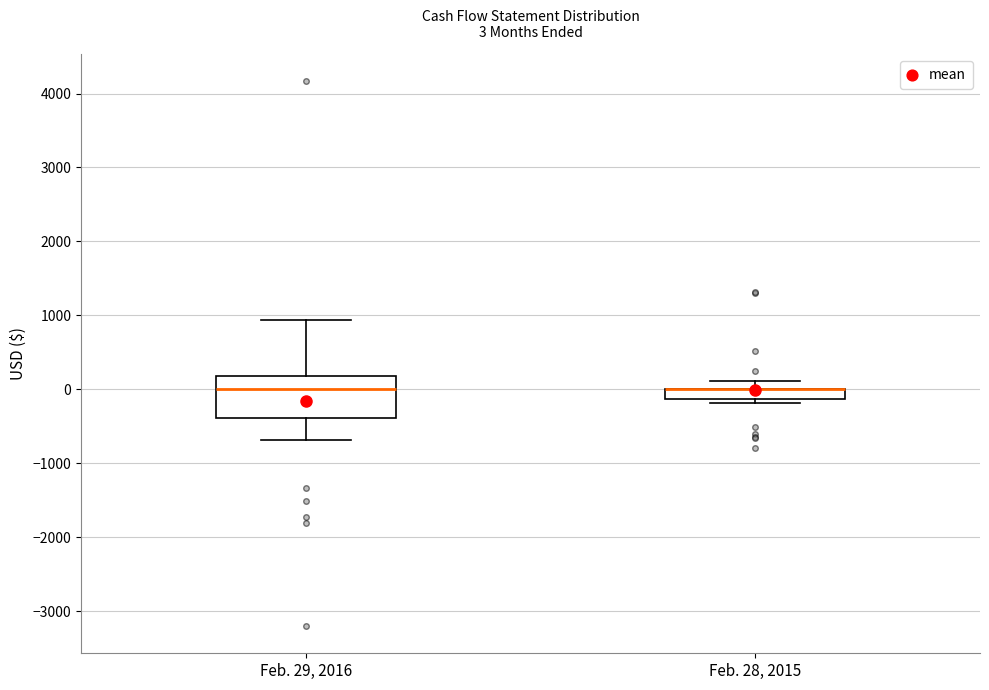

Which box is the tallest, from its lower edge to its upper edge?

Feb. 29, 2016